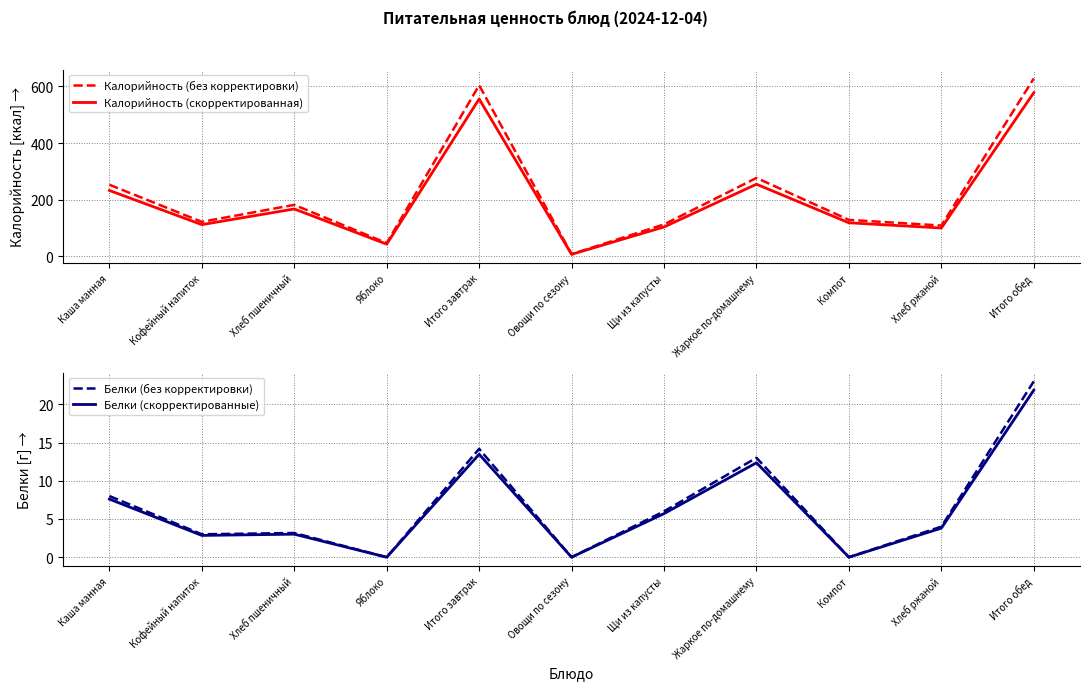

In Калорийность (скорректированная), how many points are lower than both neighbors (excluding endpoints)?

4